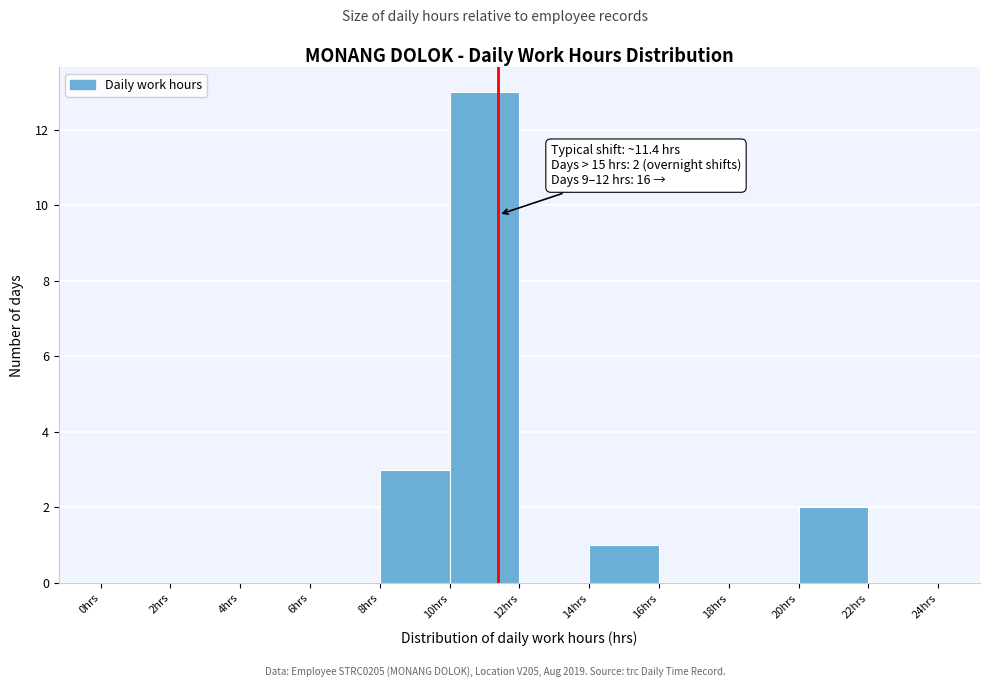

Over which range of the x-axis is the bar tallest?

10 to 12